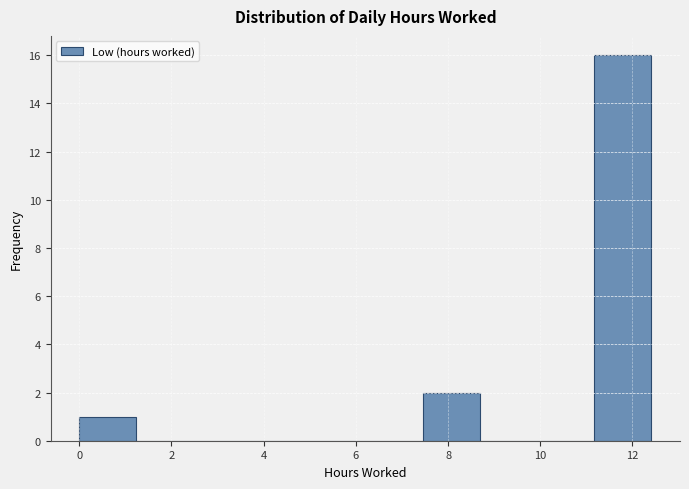

Reading left to right, list every bar in this chart as the range it spans on the x-axis followed by its height. Neither the bar edges nor the heights are printed on the chart, so give them approximately, as read against the axes.

0.0 to 1.2: 1
1.2 to 2.4: 0
2.4 to 3.8: 0
3.8 to 5.0: 0
5.0 to 6.2: 0
6.2 to 7.4: 0
7.4 to 8.6: 2
8.6 to 10.0: 0
10.0 to 11.2: 0
11.2 to 12.4: 16